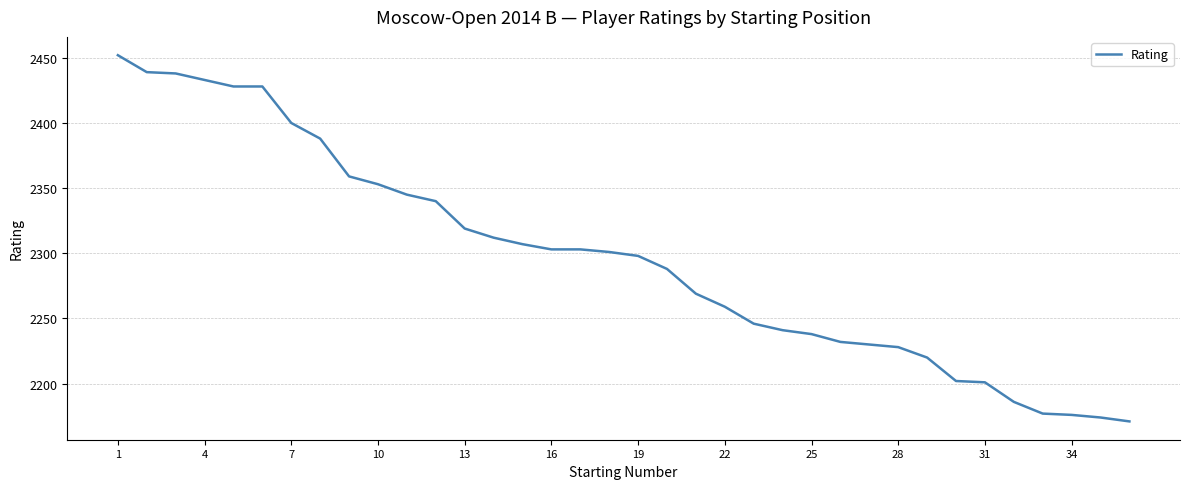

What is the difference between the maximum and minimum values?

281